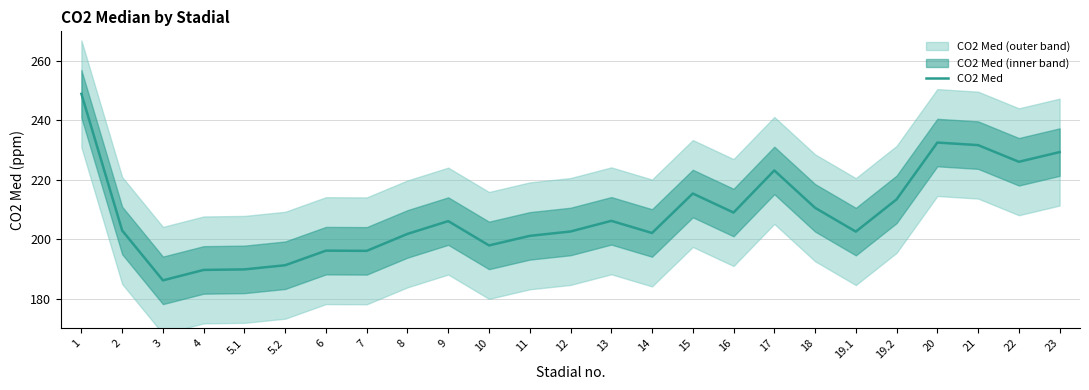

True or false: the data shows 201.8 at 8.

True